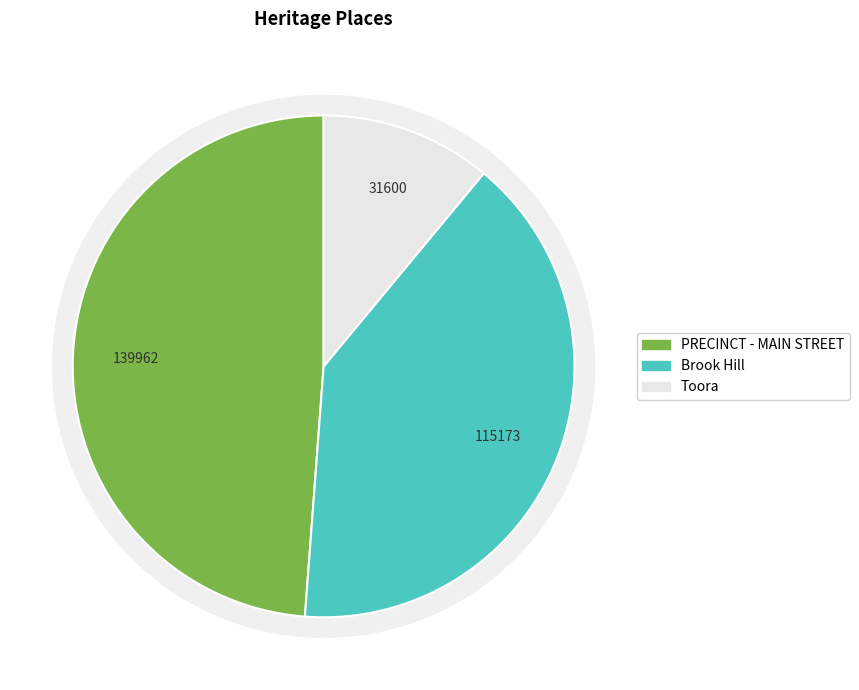

Between Brook Hill and Toora, which is larger?

Brook Hill